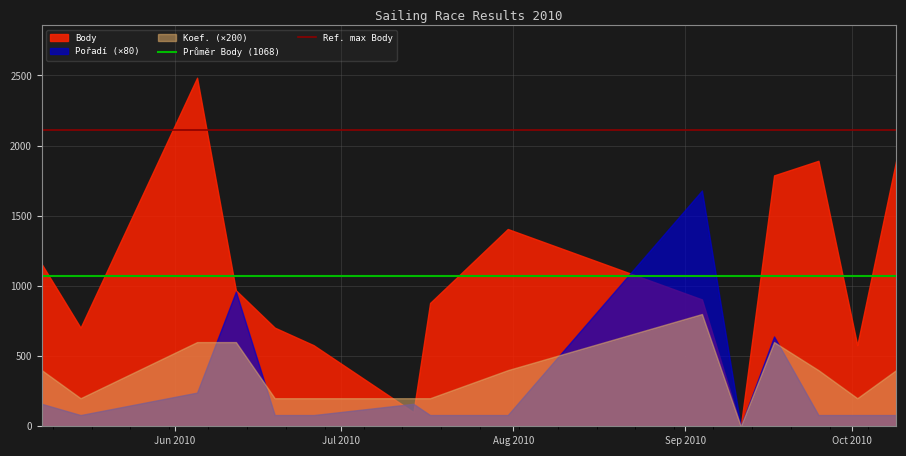

List the series in order of their peak value, highest first.

Body, Pořadí (×80), Koef. (×200)